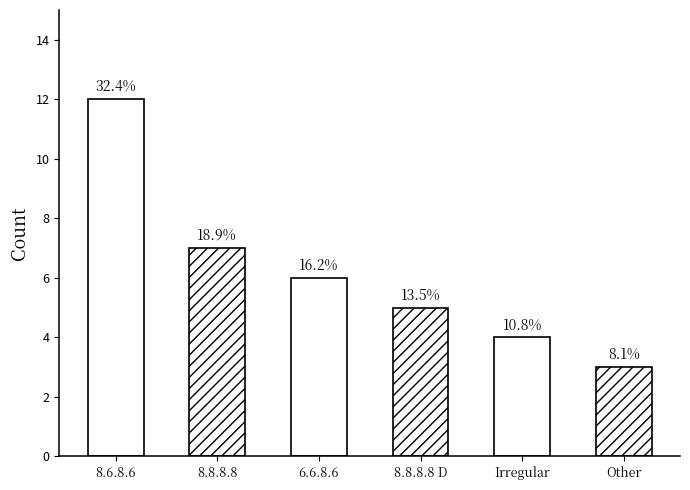

What is the value of the 1st bar from the left?

12